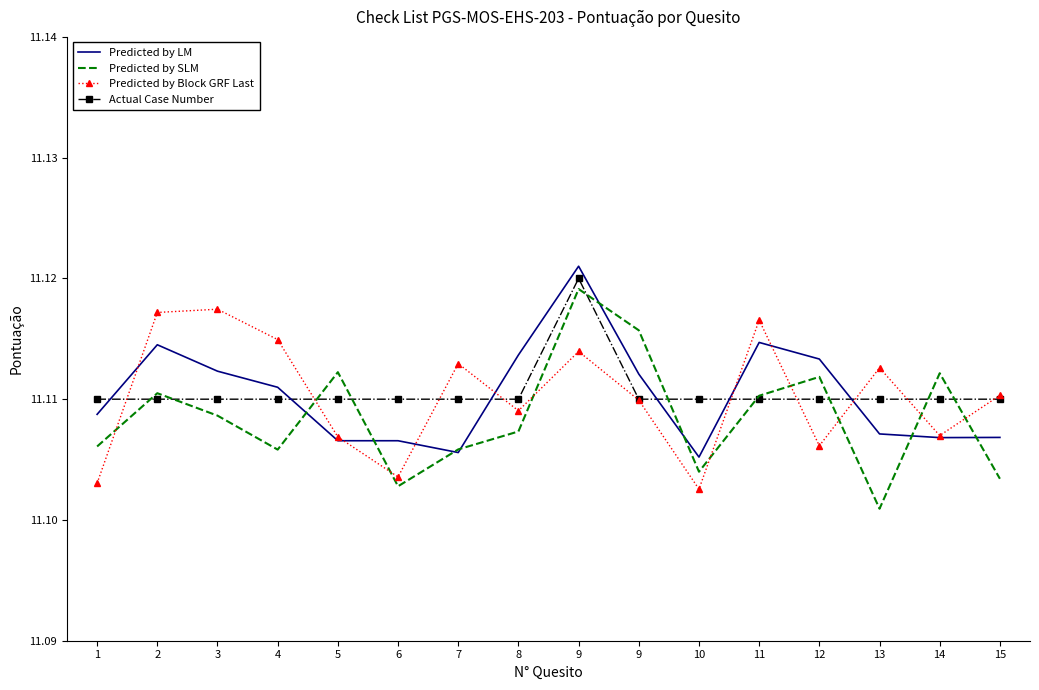

In Predicted by Block GRF Last, how many points are lower than both neighbors (excluding endpoints)?

5